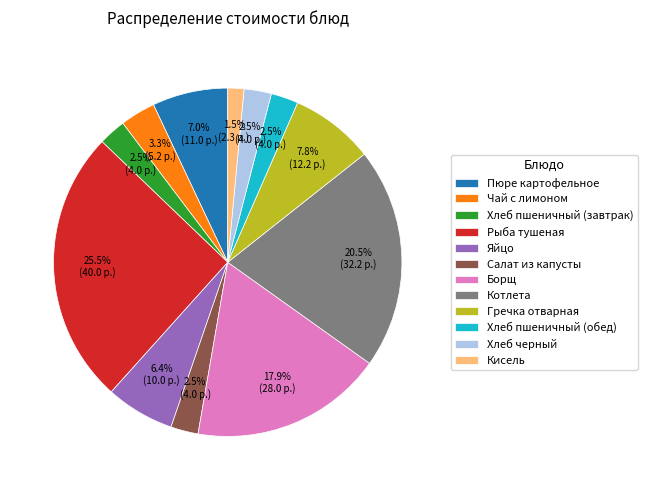

Which category has the biggest portion of the pie?

Рыба тушеная